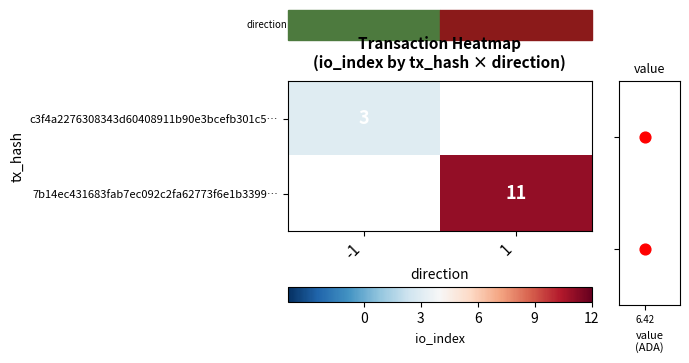

The 7b14ec431683fab7ec092c2fa62773f6e1b3399… series shows 6.6 at 1. True or false?

False